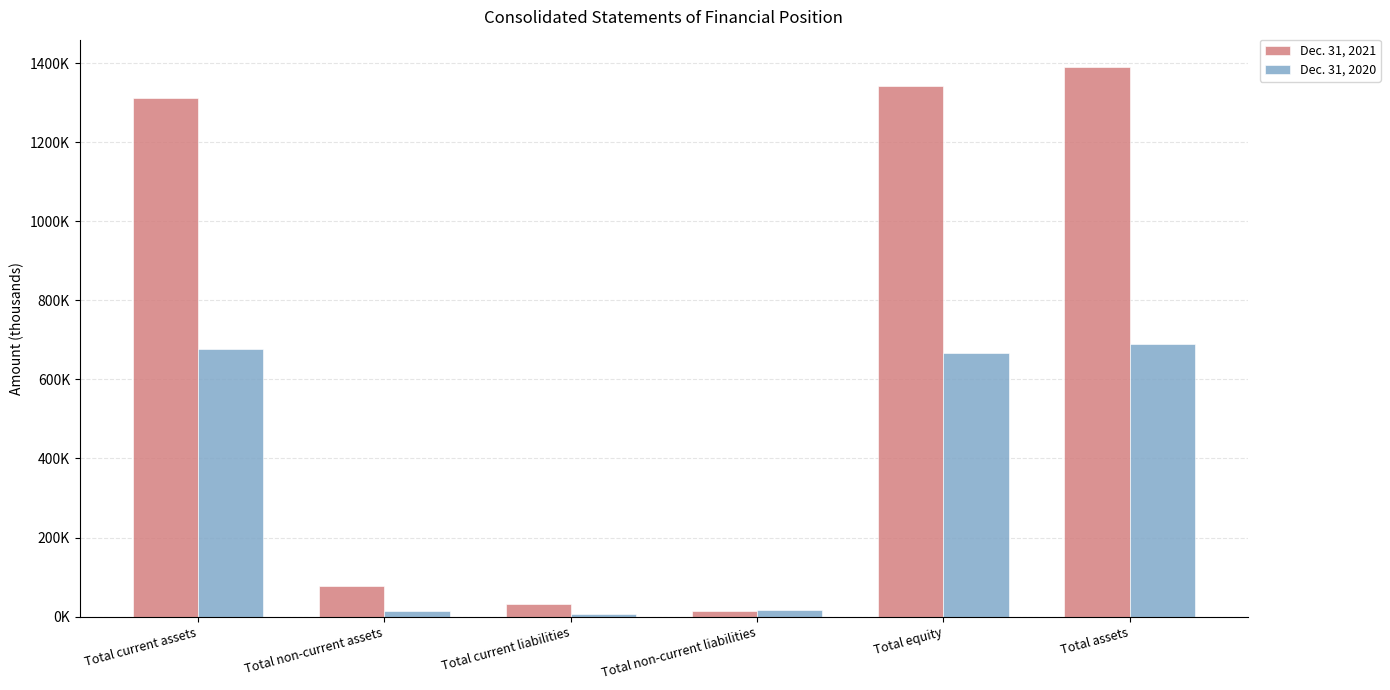

The value of Dec. 31, 2020 at Total non-current liabilities is 21876. True or false?

False